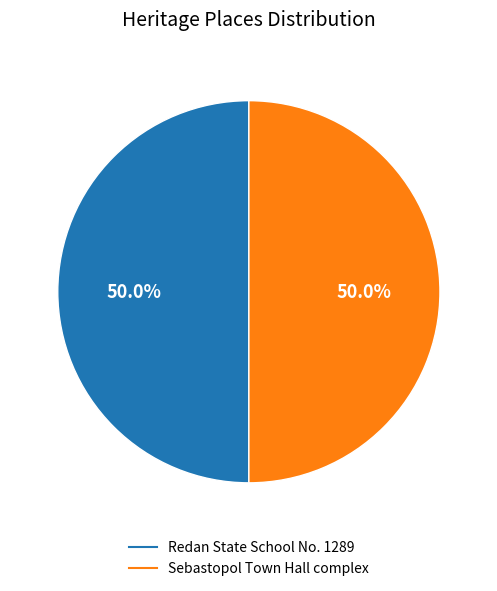

Approximately how many times larger is the value at Sebastopol Town Hall complex compared to Redan State School No. 1289?

1.0